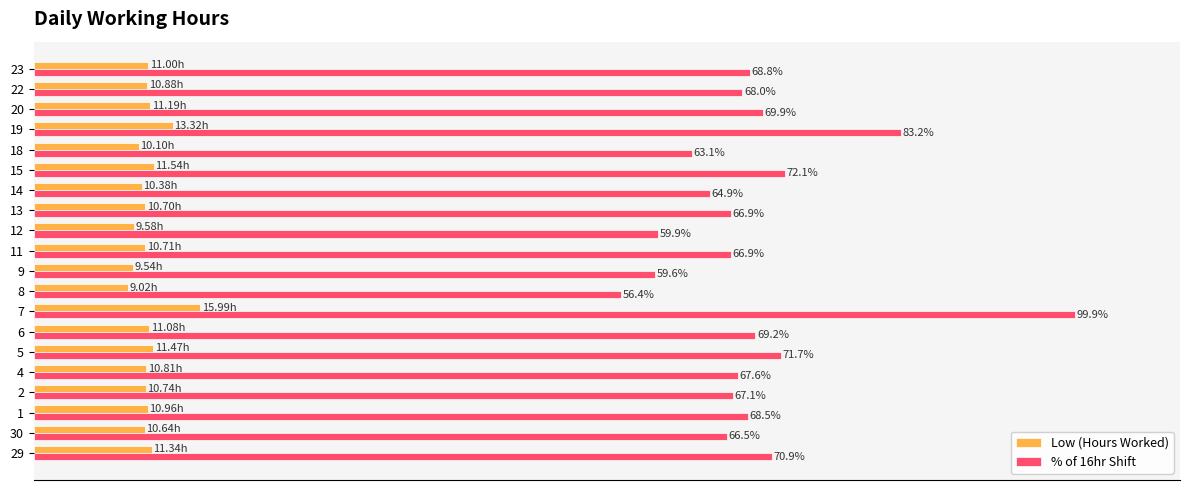

Is the value of % of 16hr Shift at 4 greater than the value of Low (Hours Worked) at 30?

Yes